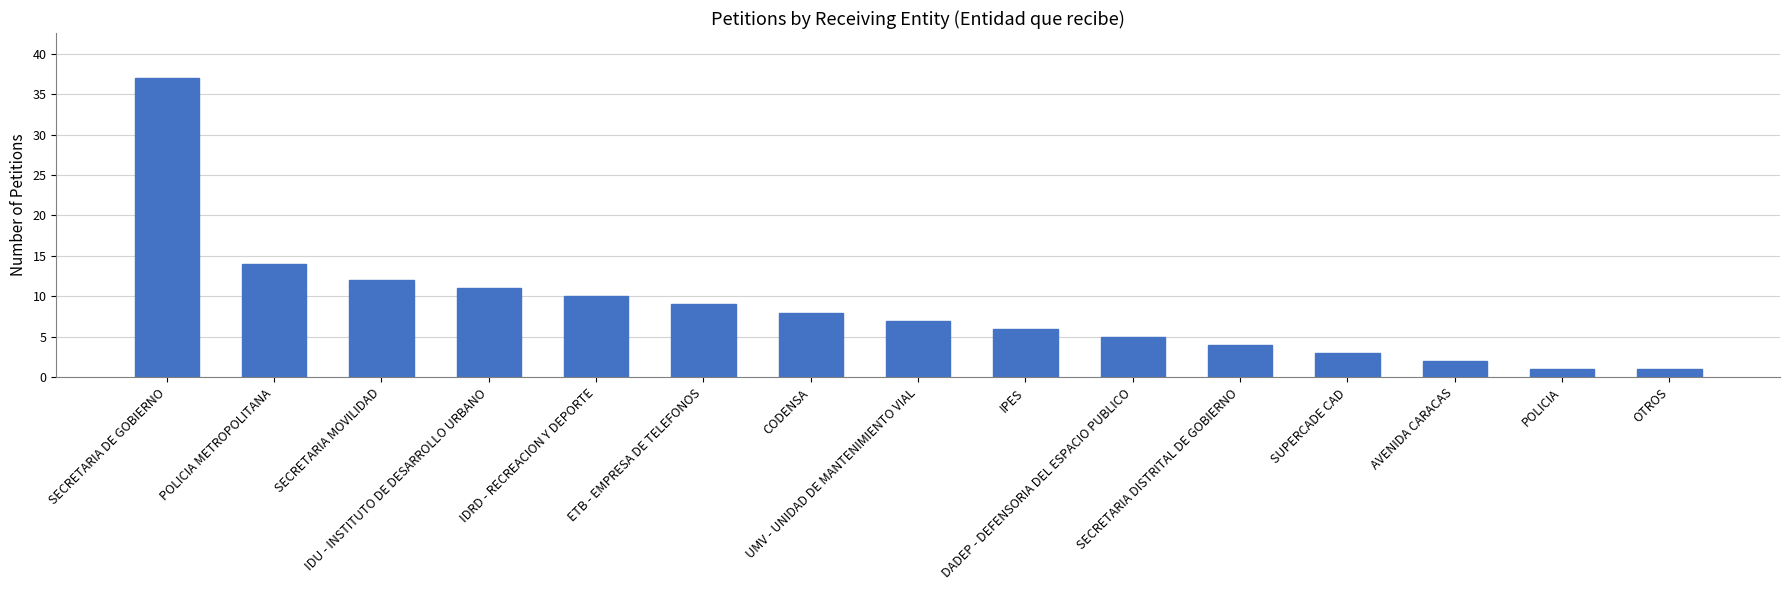

What is the approximate value at IPES?

6